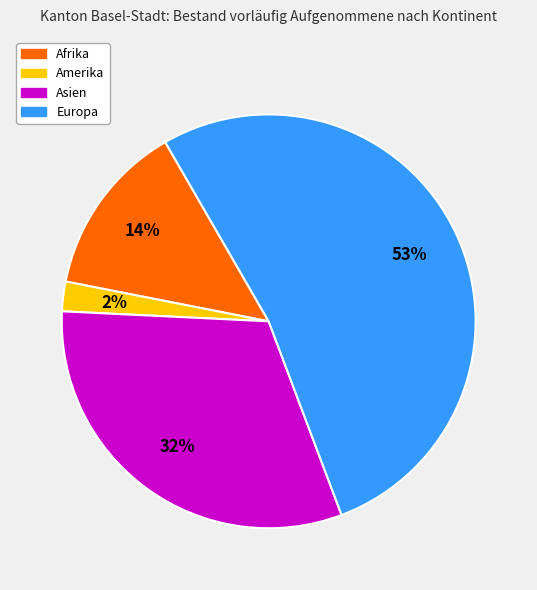

Is it true that Asien is 32% of the pie?

True